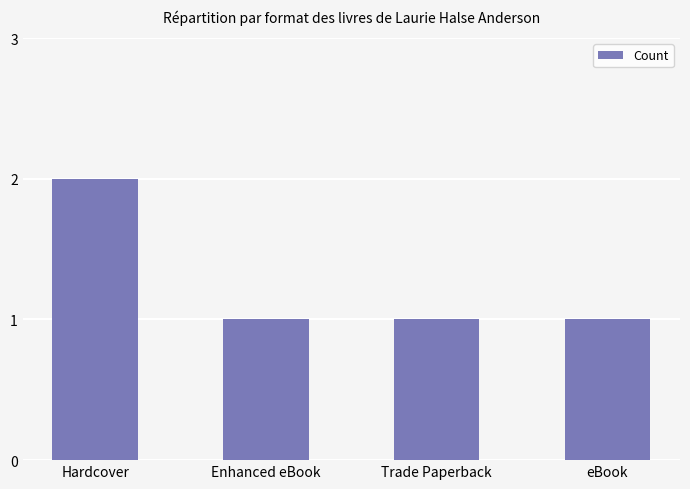

Is it true that the value at Trade Paperback is 2?

False